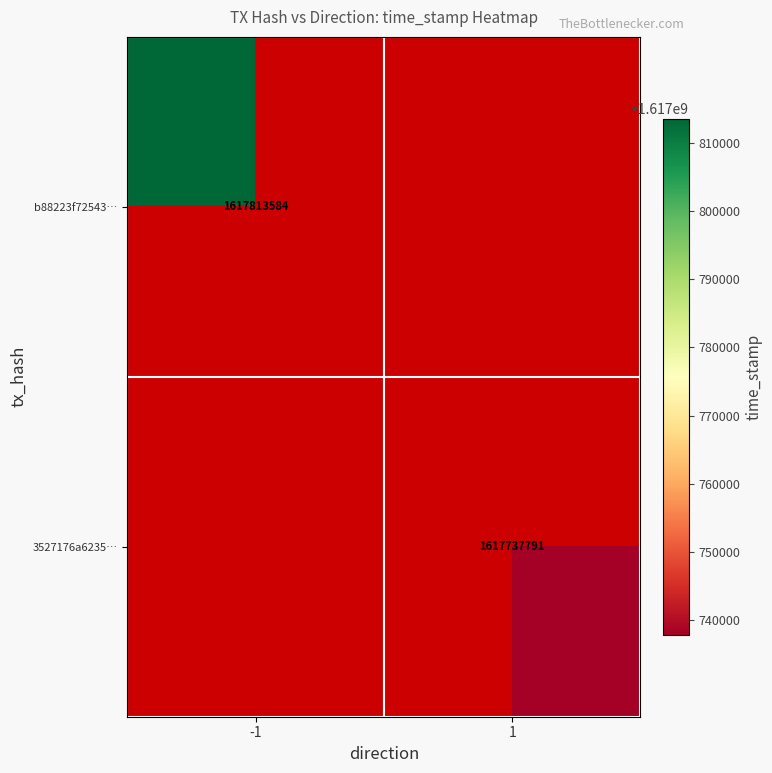

Is the value of b88223f72543… at -1 greater than the value of 3527176a6235… at 1?

Yes